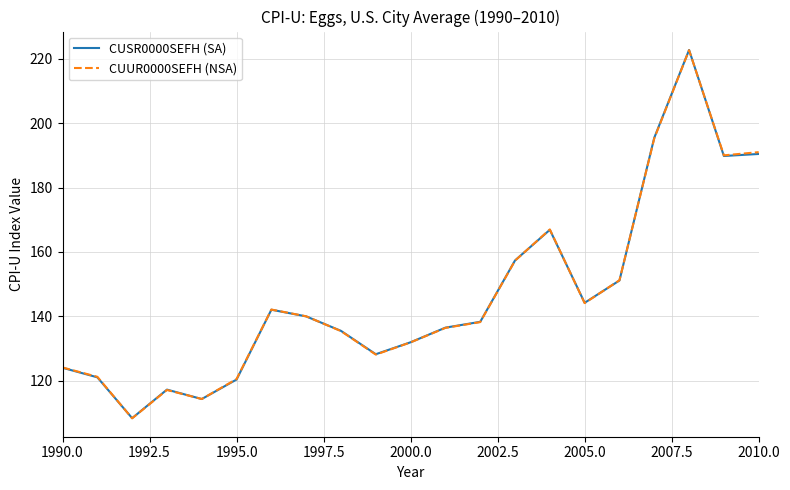

What is the smallest value displayed?

108.3